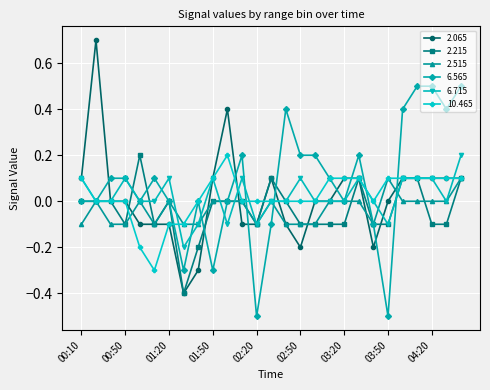

Which series has the widest spread of values?

2.065